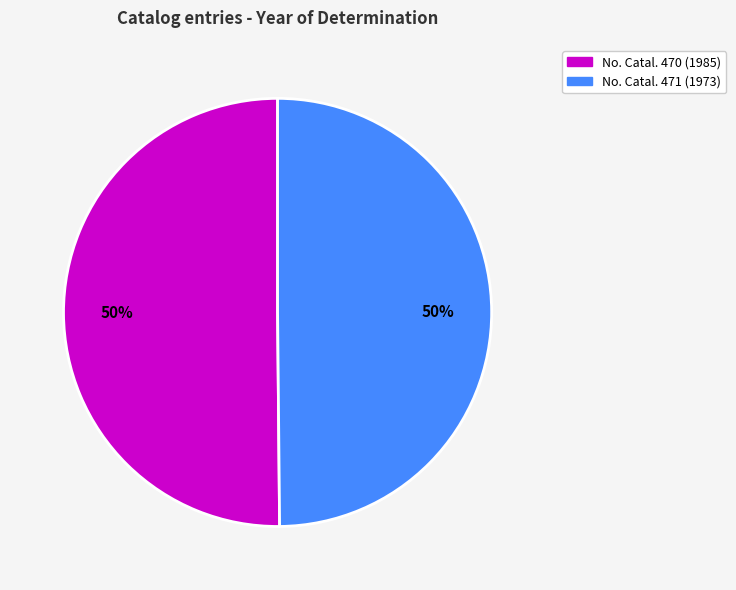

To the nearest percent, what is the average slice percentage?

50%